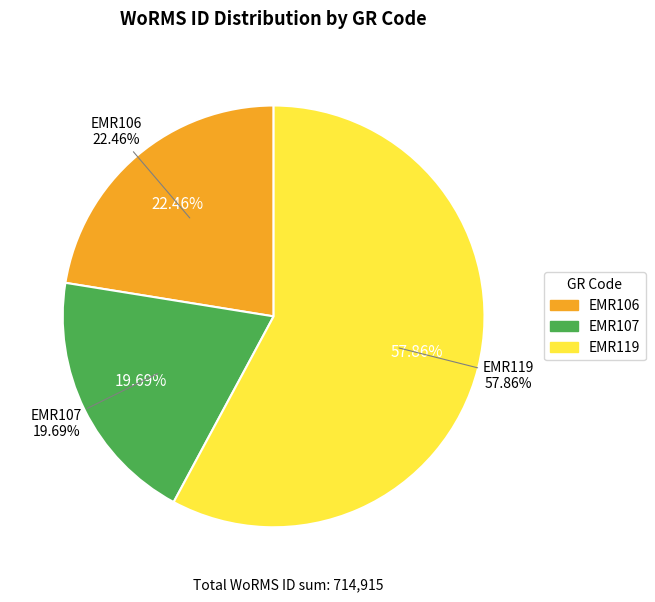

To the nearest percent, what is the average slice percentage?

33%